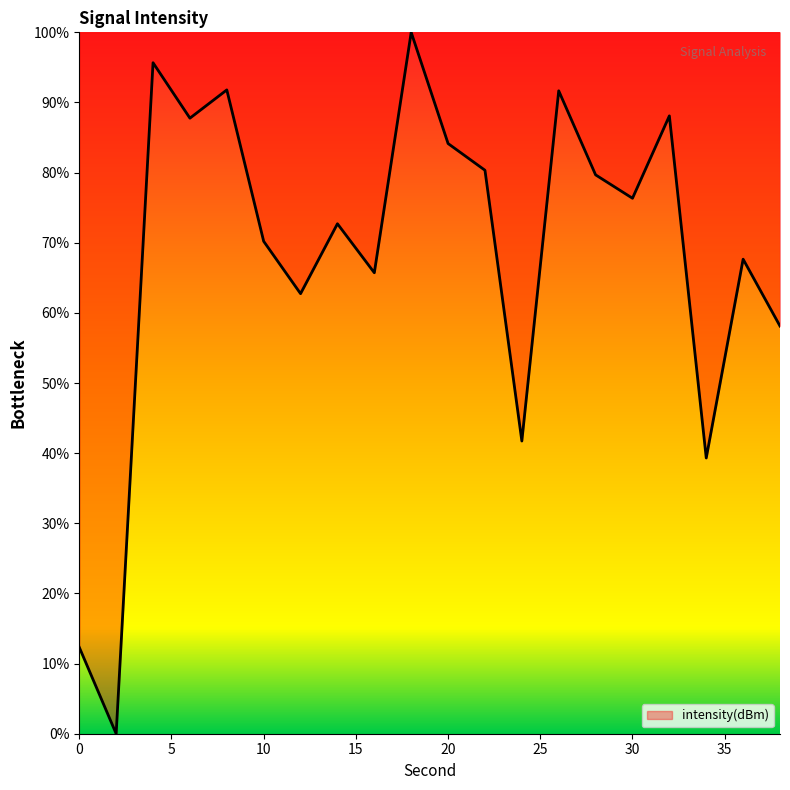

What is the difference between the maximum and minimum values?

100.0